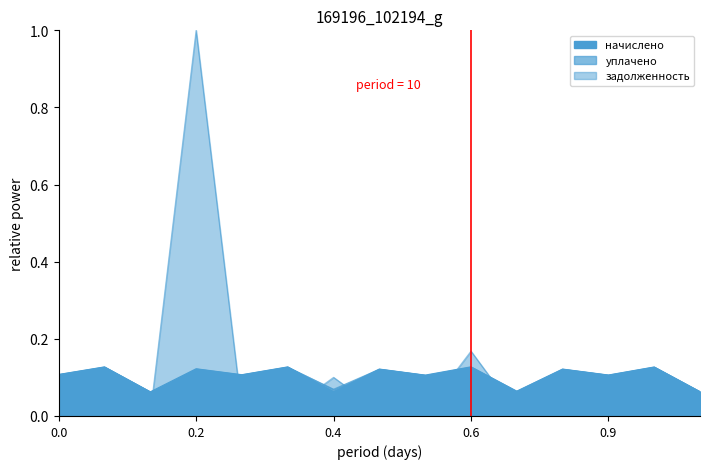

At which category does the chart reach its peak across all series?

0.2